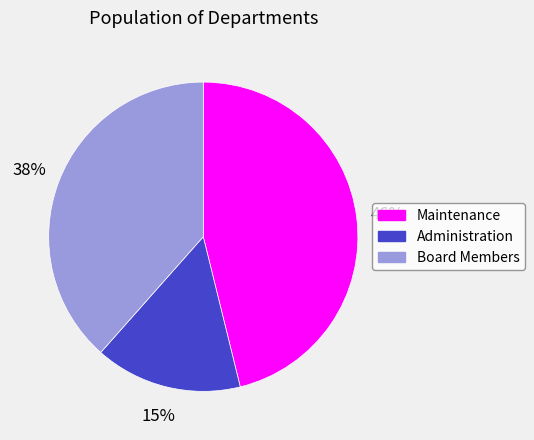

What percentage is the Maintenance slice, to the nearest percent?

46%